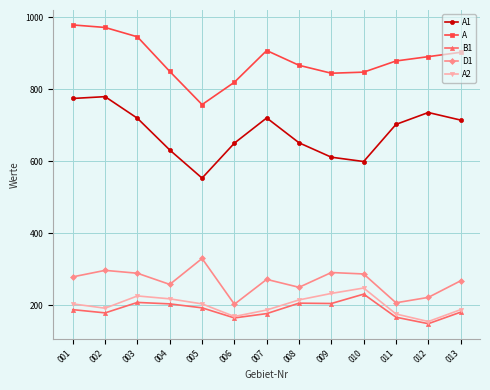

How many values in the B1 series are below 188?

6